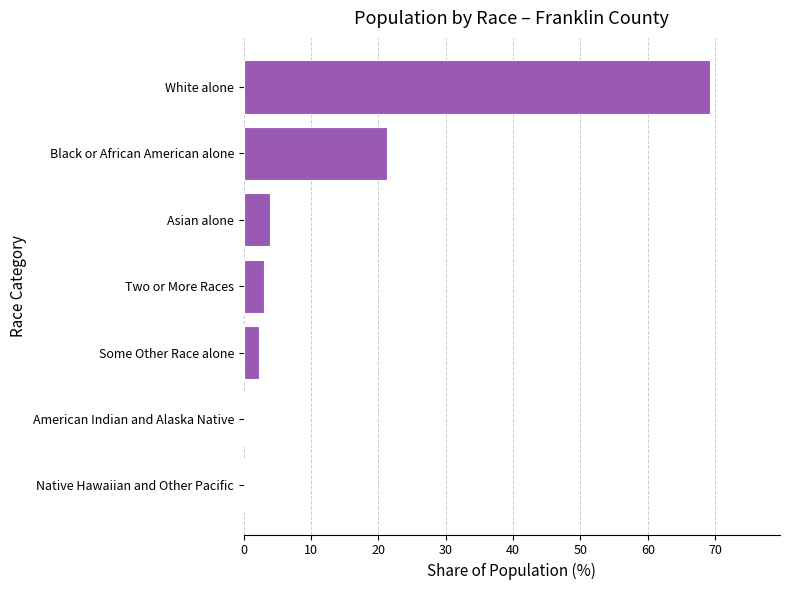

What is the sum of all values?

100.0